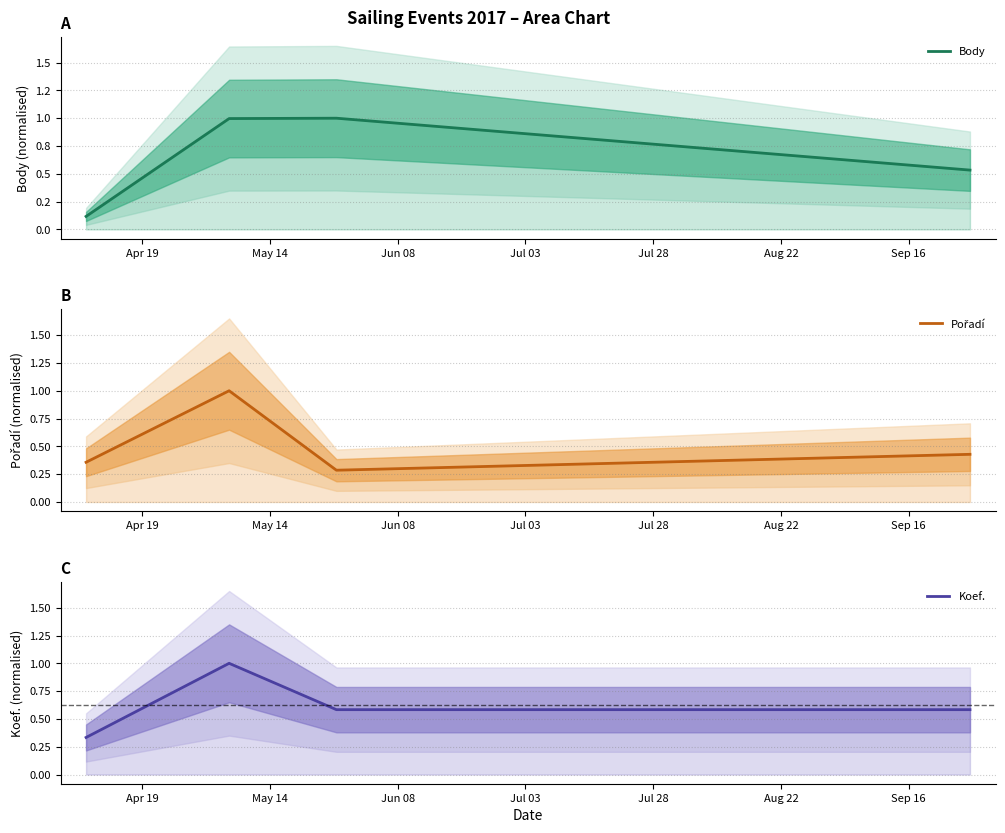

Is the value of Koef. at Apr 19 greater than the value of Body at Apr 19?

Yes